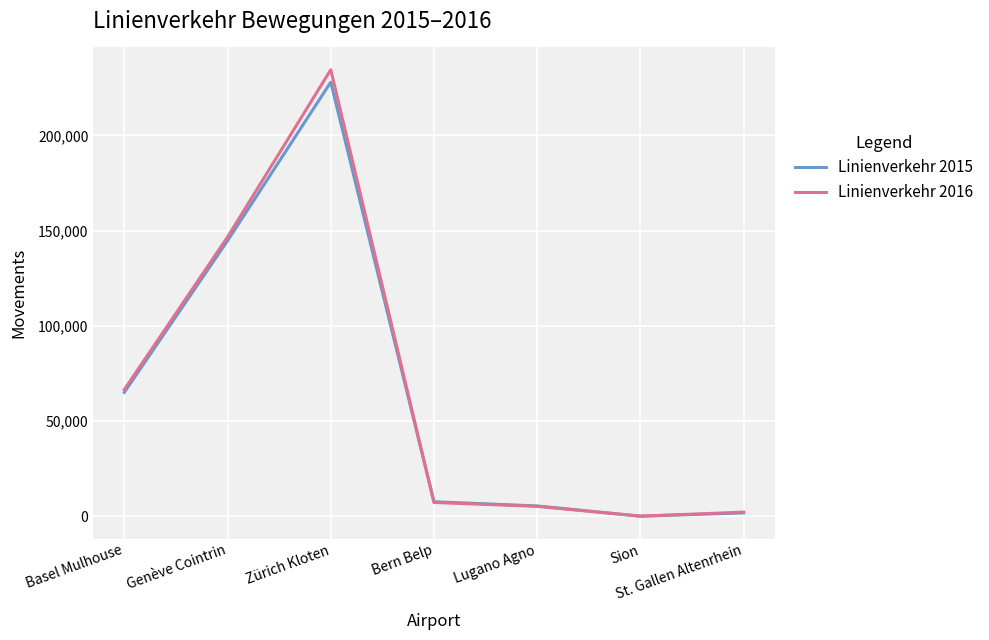

True or false: Linienverkehr 2015 has a value of 356130 at Zürich Kloten.

False